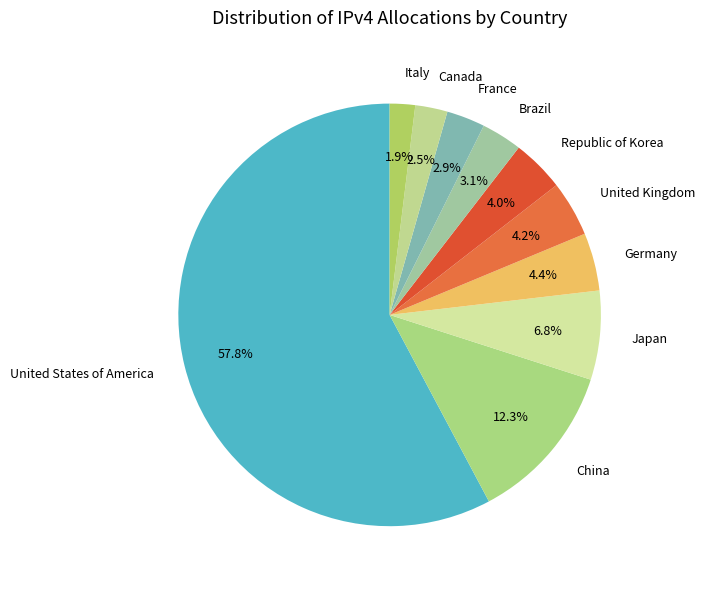

Which slice is the smallest?

Italy